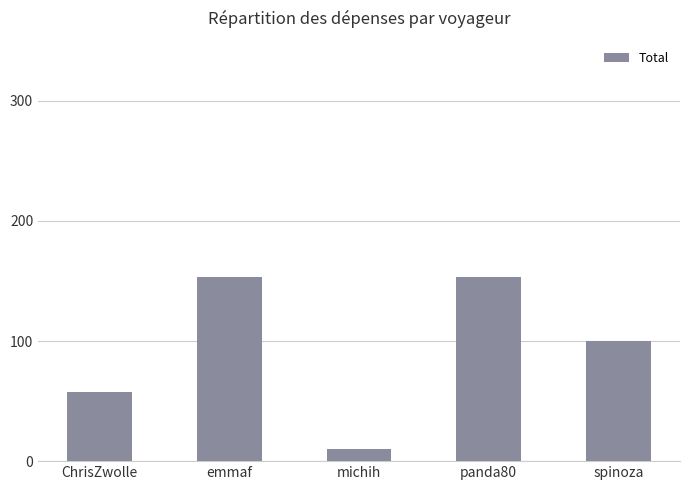

How many distinct data groups are displayed?

1